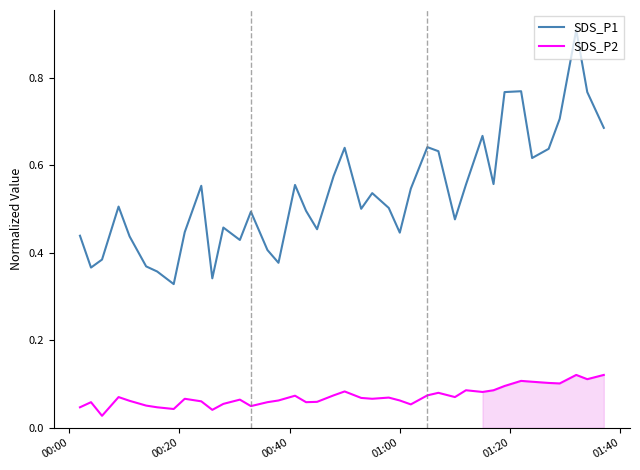

True or false: SDS_P1 and SDS_P2 intersect in this chart.

False